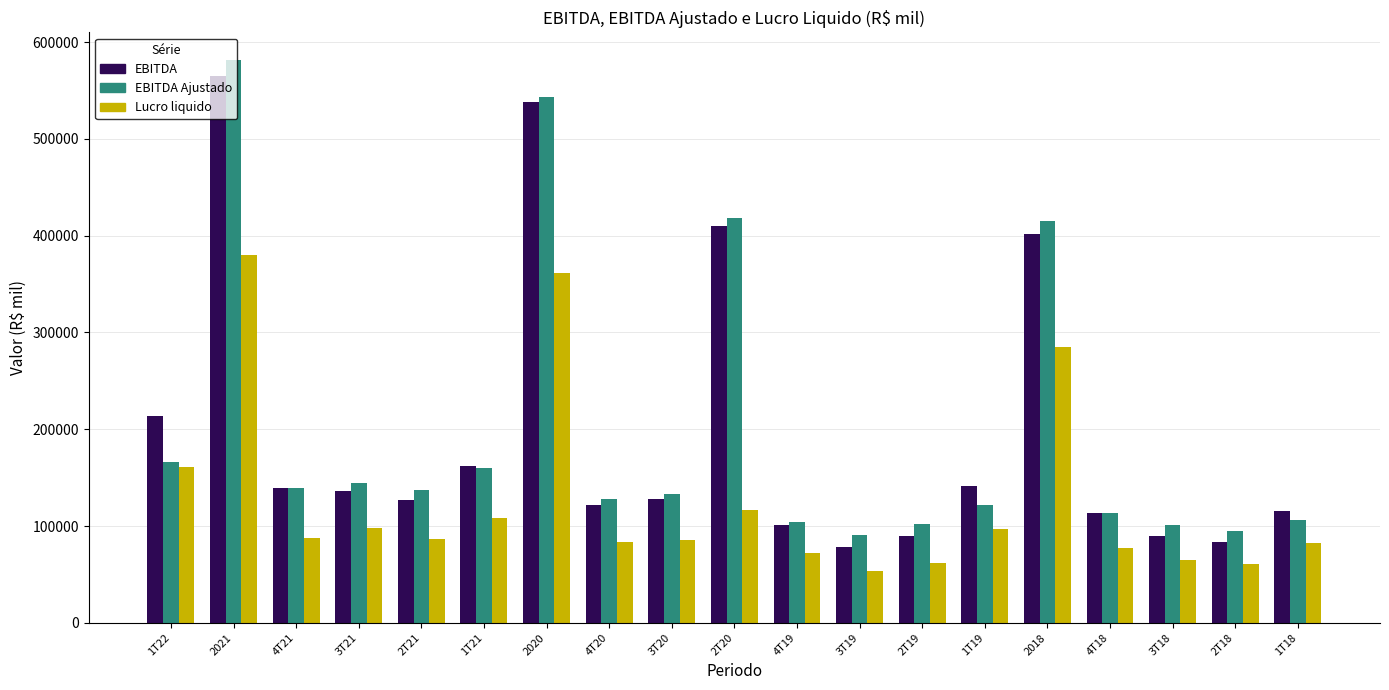

What is the sum of the EBITDA values at 3T19 and 4T21?

217028.3